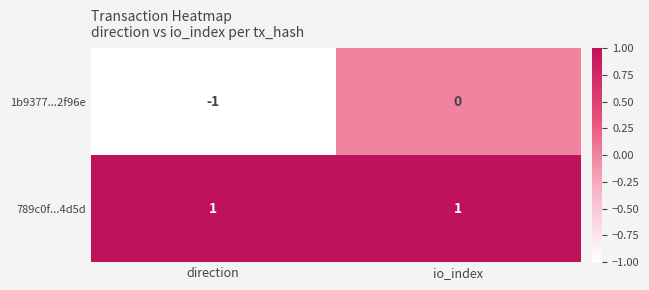

Which series has the widest spread of values?

1b9377...2f96e